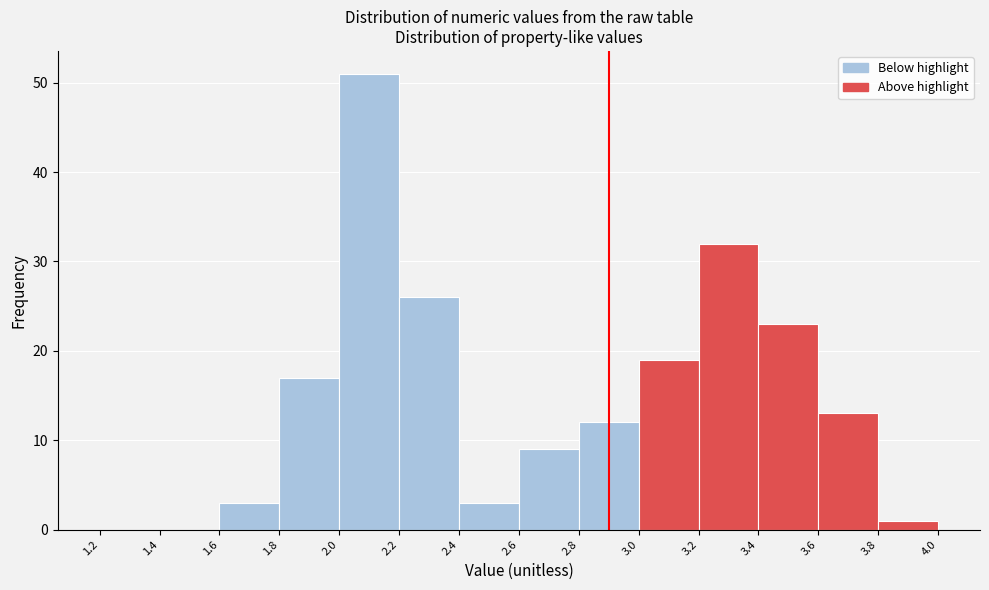

Reading left to right, transcribe this chart: for each bar, give the range it covers on the x-axis and its height. The values are not printed on the chart, so give them approximately, as read against the axis.

1.2 to 1.4: 0
1.4 to 1.6: 0
1.6 to 1.8: 3
1.8 to 2.0: 17
2.0 to 2.2: 51
2.2 to 2.4: 26
2.4 to 2.6: 3
2.6 to 2.8: 9
2.8 to 3.0: 12
3.0 to 3.2: 19
3.2 to 3.4: 32
3.4 to 3.6: 23
3.6 to 3.8: 13
3.8 to 4.0: 1